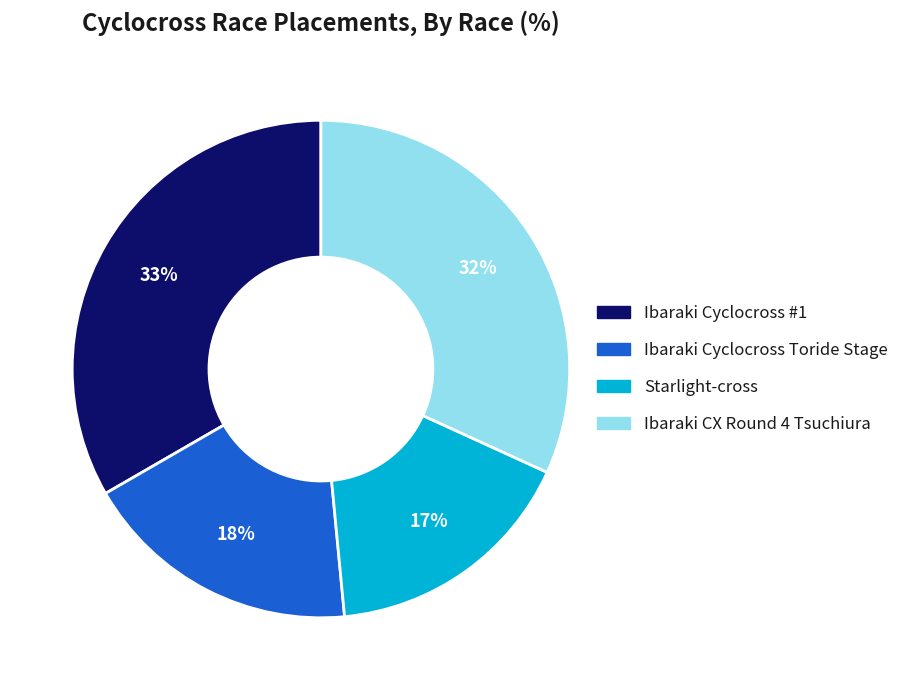

Is it true that Starlight-cross is 23% of the pie?

False